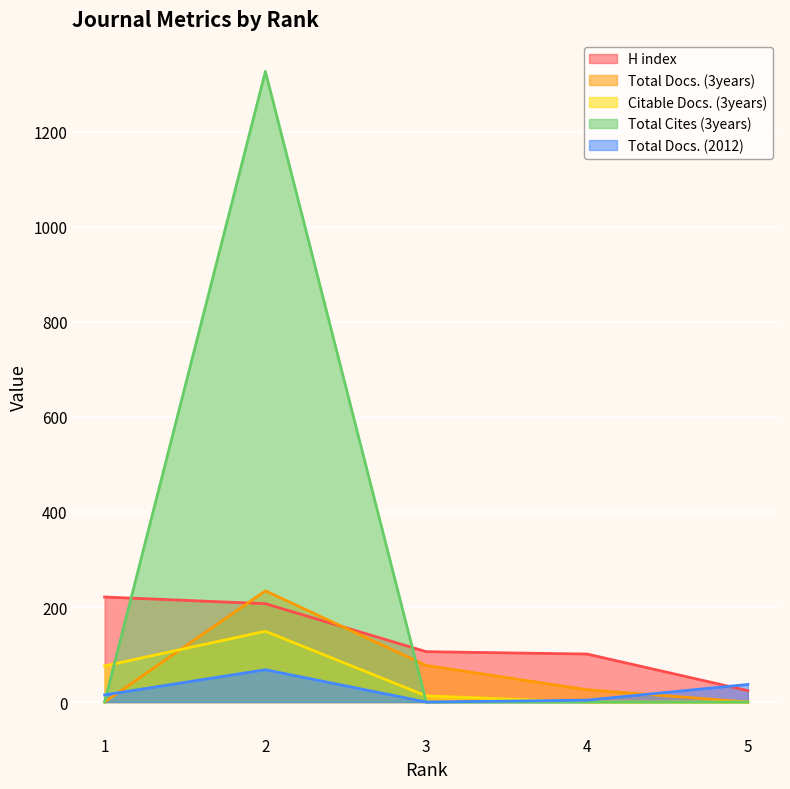

Which series ends up on top after the final intersection of Total Cites (3years) and H index?

H index